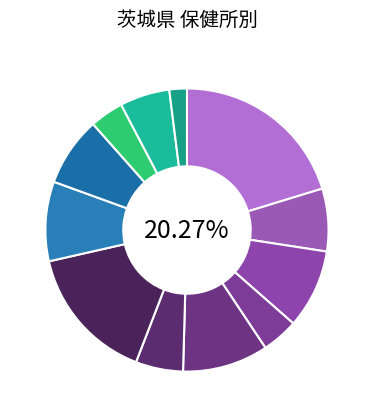

Which has a higher value, 日立 or 筑西?

筑西